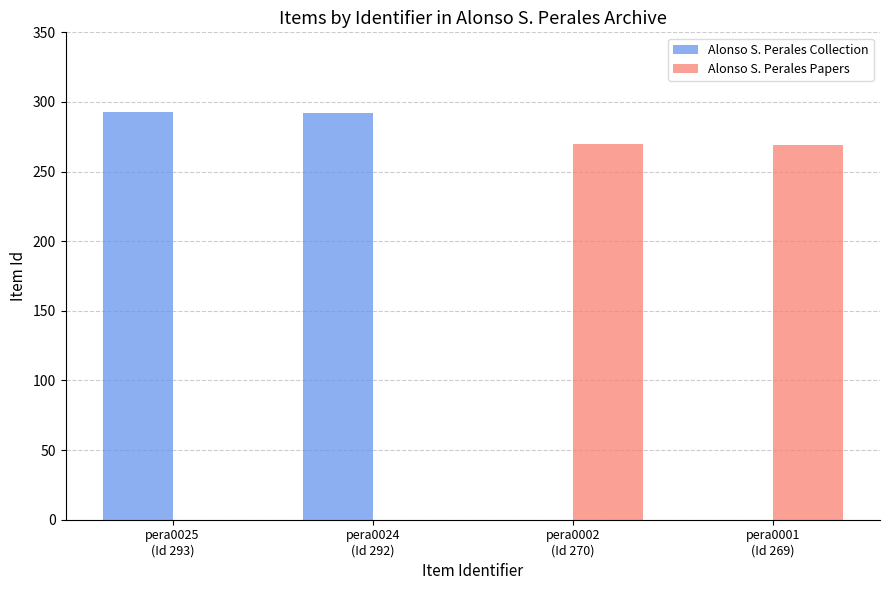

What is the maximum value for Alonso S. Perales Papers?

270